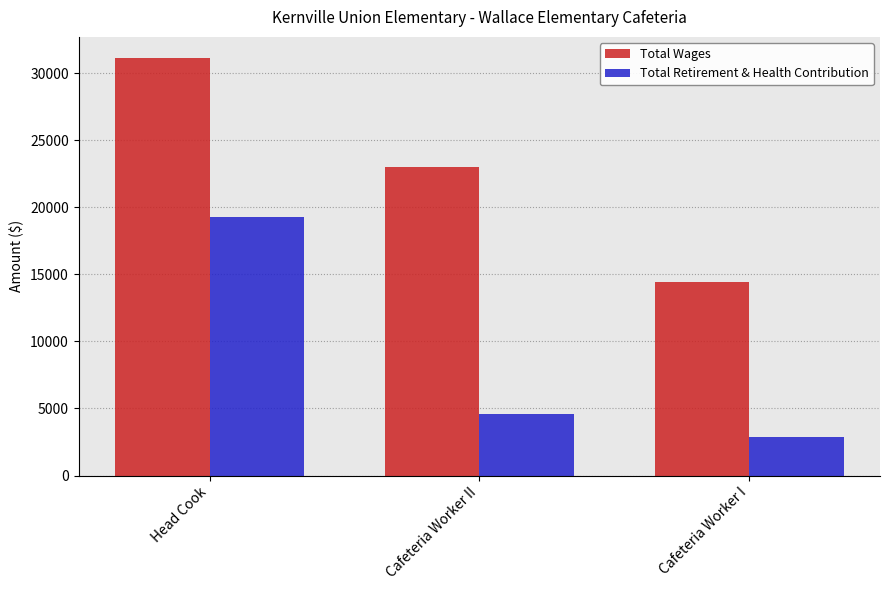

How many distinct data groups are displayed?

2